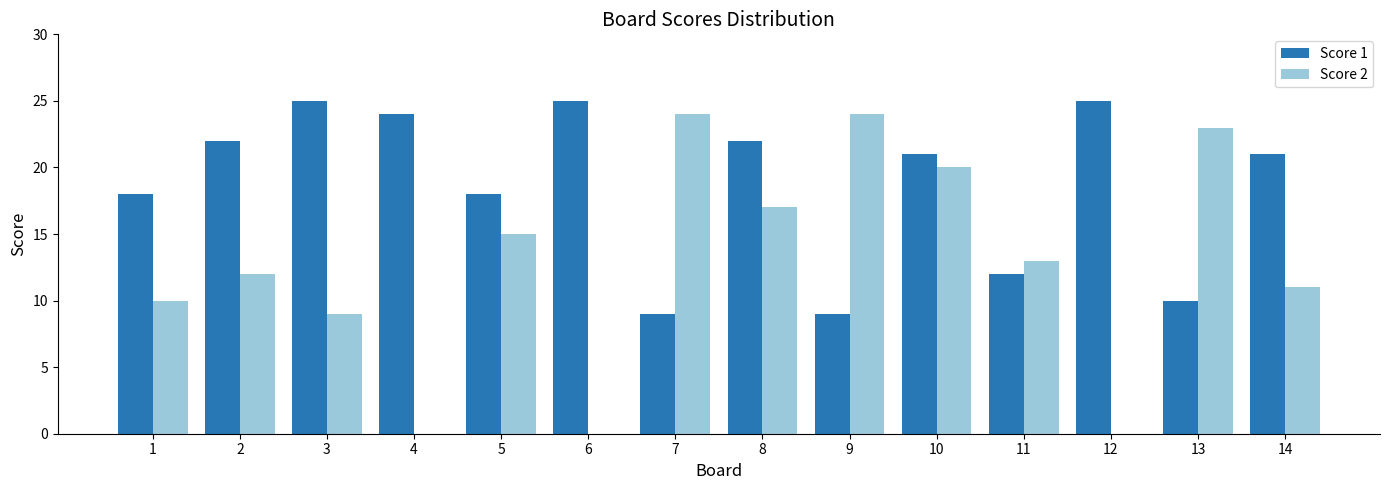

Is the value of Score 1 at 14 greater than the value of Score 2 at 13?

No